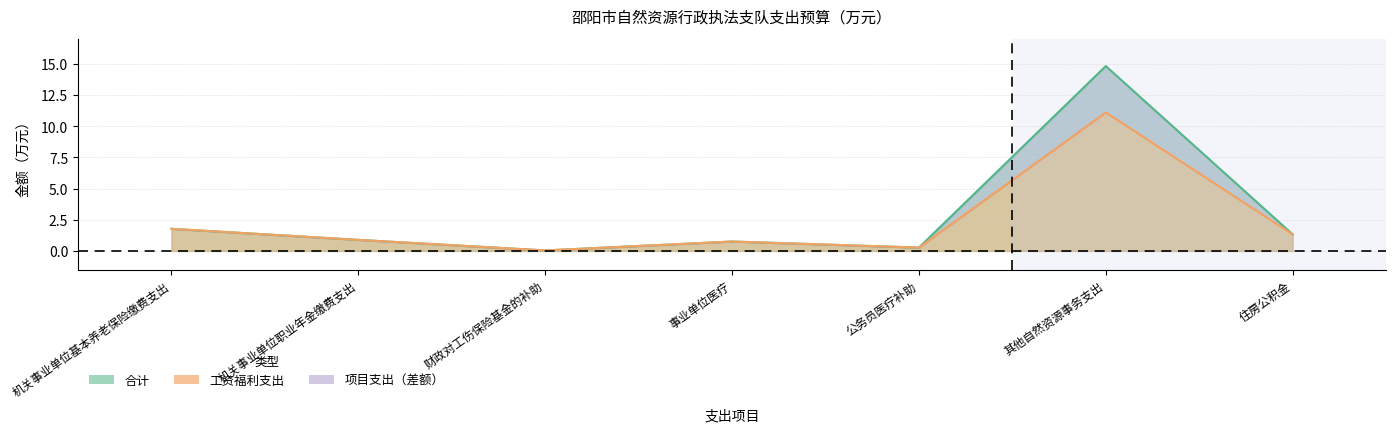

What is the difference between the 工资福利支出 values at 公务员医疗补助 and 财政对工伤保险基金的补助?

0.2